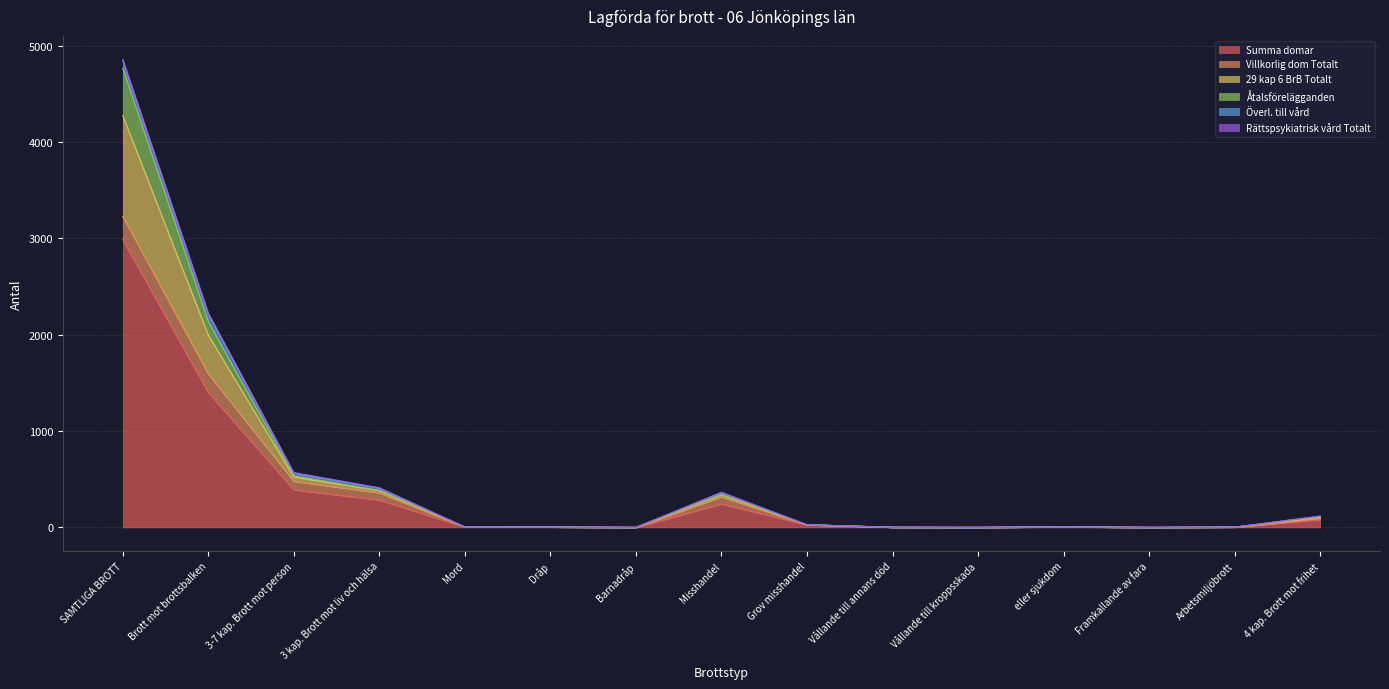

True or false: 29 kap 6 BrB Totalt and Summa domar intersect in this chart.

False